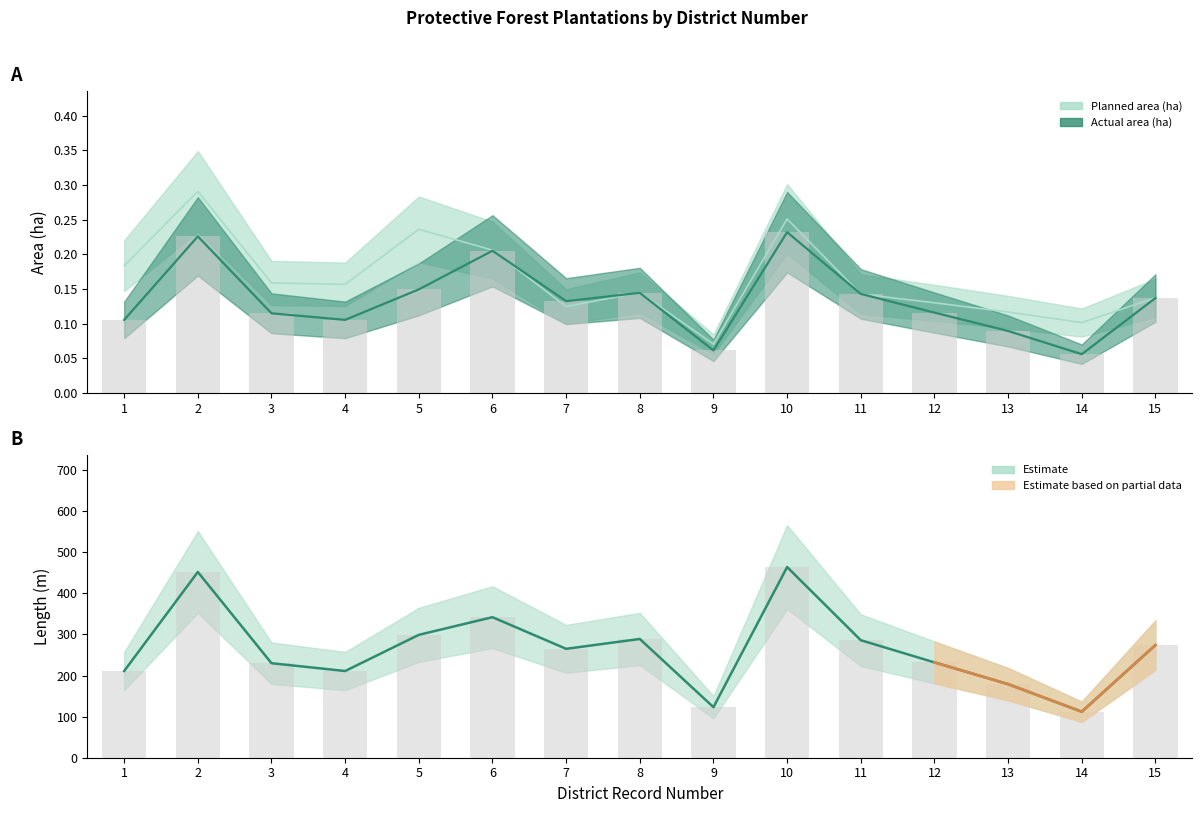

What is the difference between the second highest and second lowest values in the area_ras series?

0.1